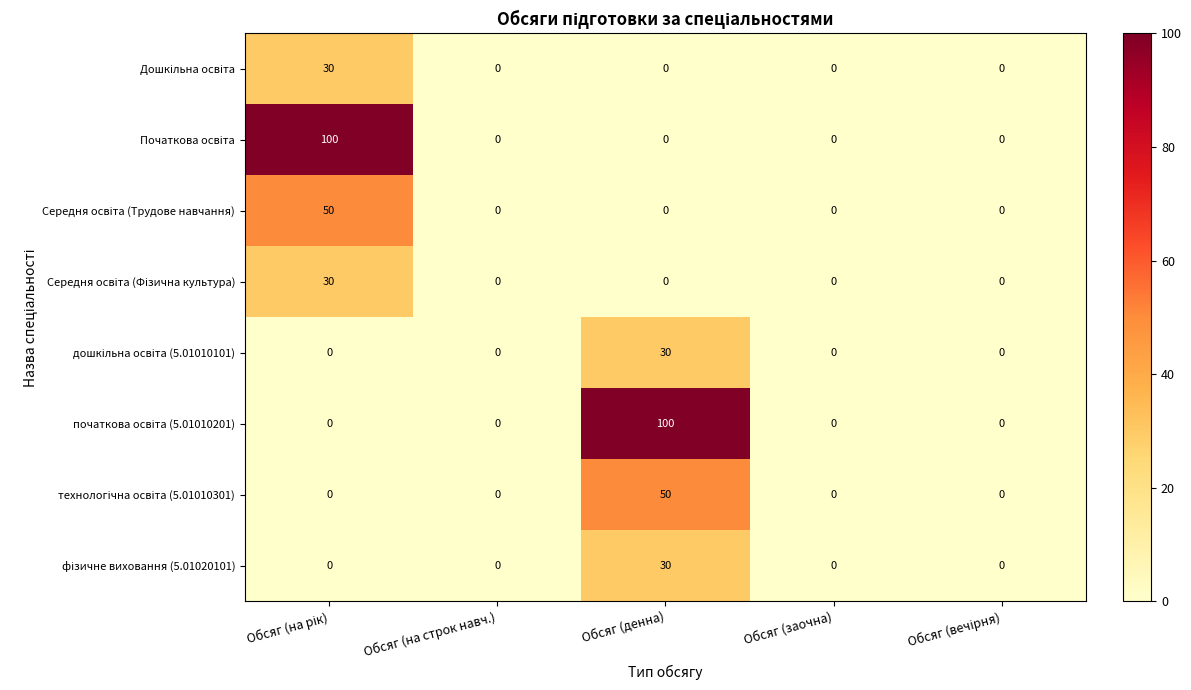

Rank the series by their maximum value, from highest to lowest.

Початкова освіта, початкова освіта (5.01010201), Середня освіта (Трудове навчання), технологічна освіта (5.01010301), Дошкільна освіта, Середня освіта (Фізична культура), дошкільна освіта (5.01010101), фізичне виховання (5.01020101)